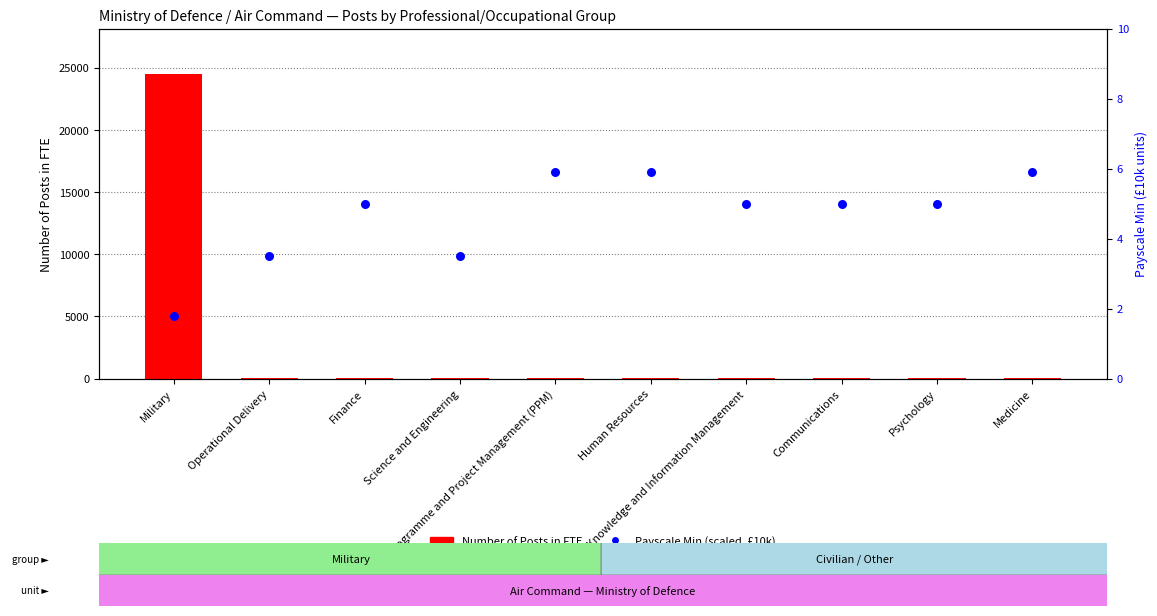

What are all the series names shown in the legend?

Number of Posts in FTE, Payscale Min (scaled, £10k)